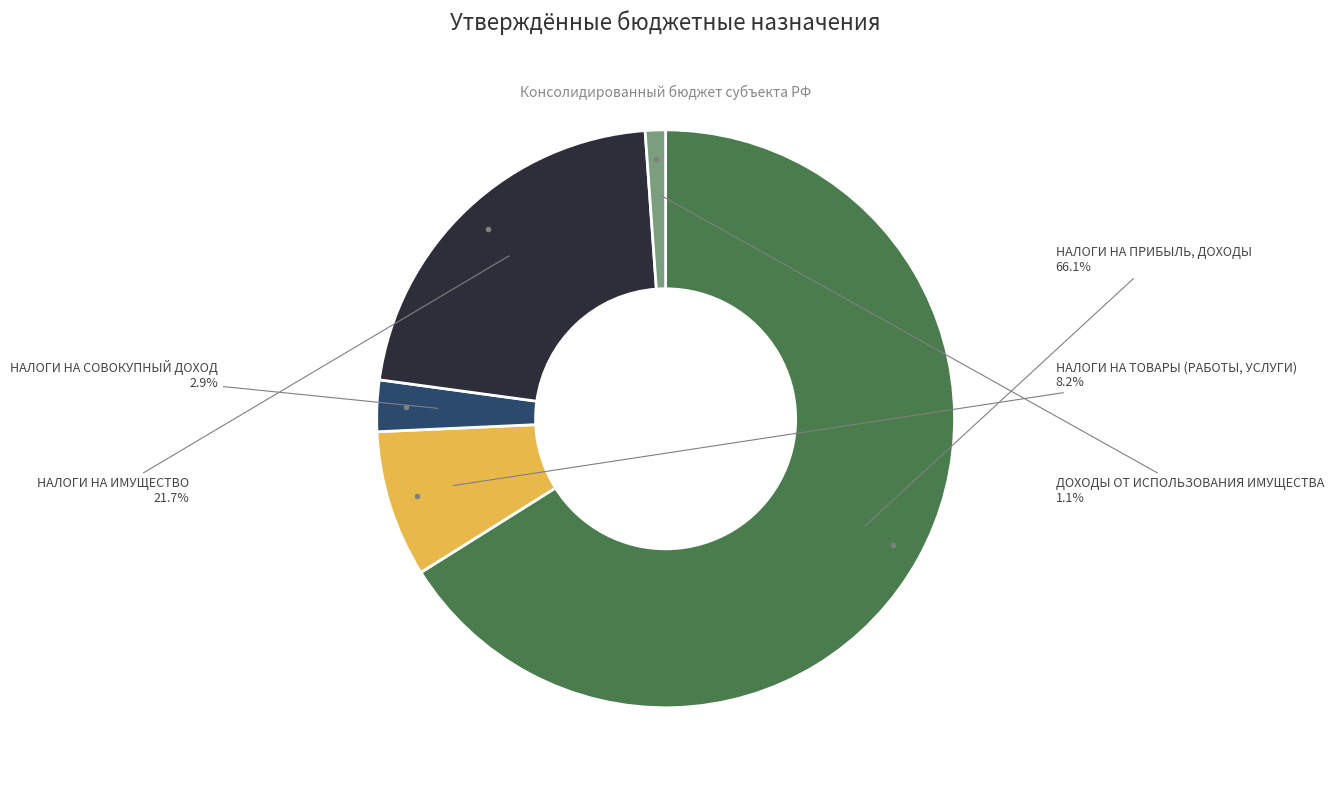

To the nearest percent, what is the difference between the largest and smallest slice percentages?

65%